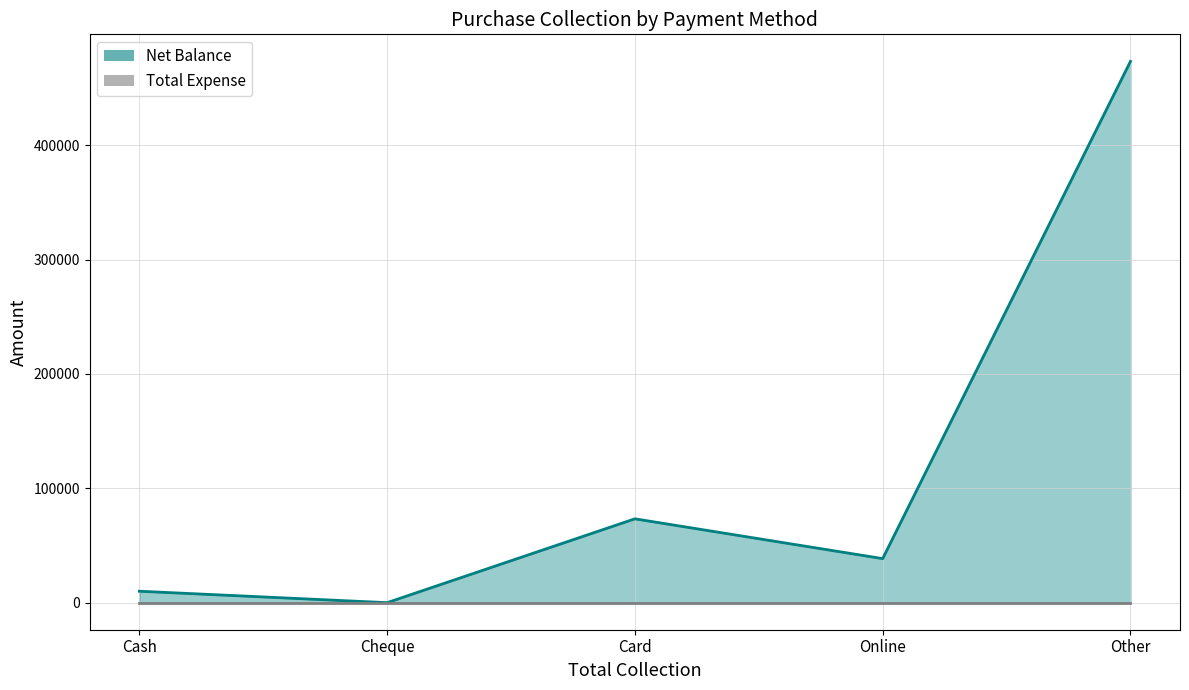

At which label does the data first exceed 38500?

Card